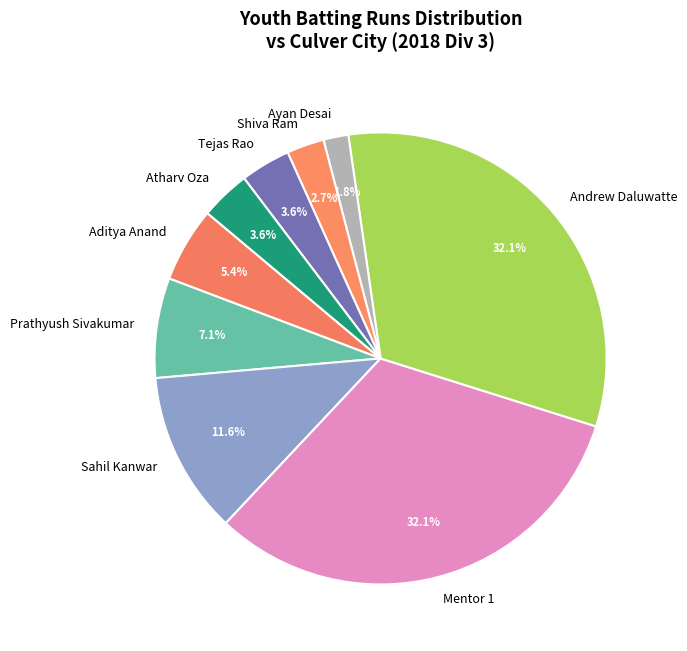

How many slices are in this pie chart?

9